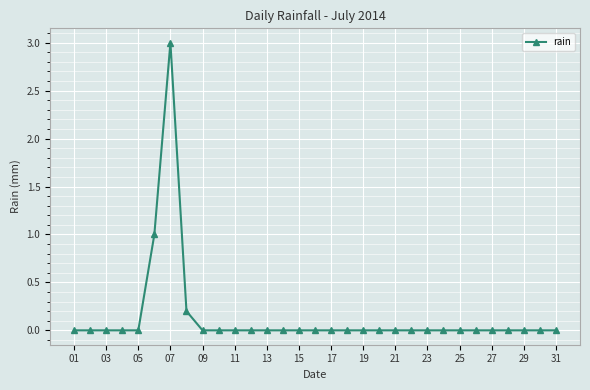

What is the difference between the second highest and second lowest values?

1.0